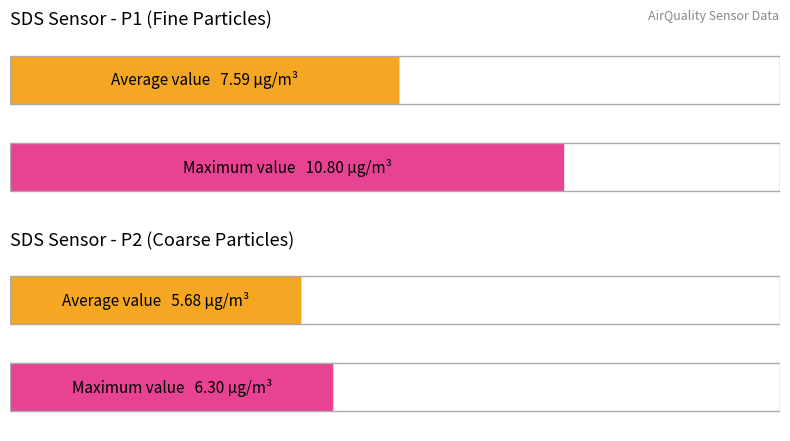

How many bars are there in each group?

2